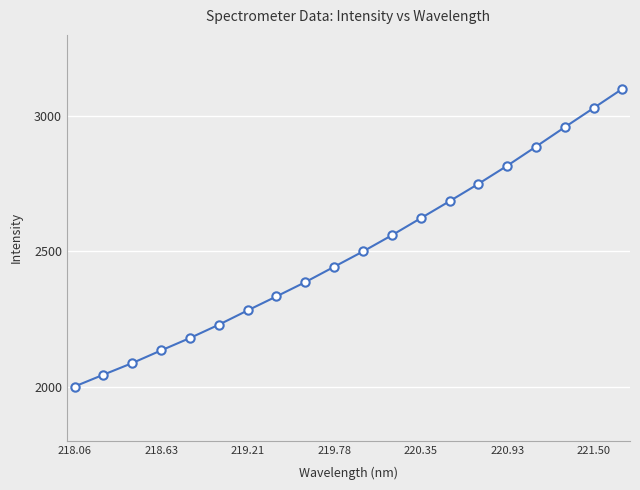

Reading right to left, what are all the values shown in this chart?

3100.9	3029.7	2959.0	2887.1	2816.3	2749.4	2685.3	2622.3	2559.4	2499.7	2443.0	2386.3	2333.5	2281.7	2228.9	2179.7	2133.9	2087.1	2044.1	2000.4